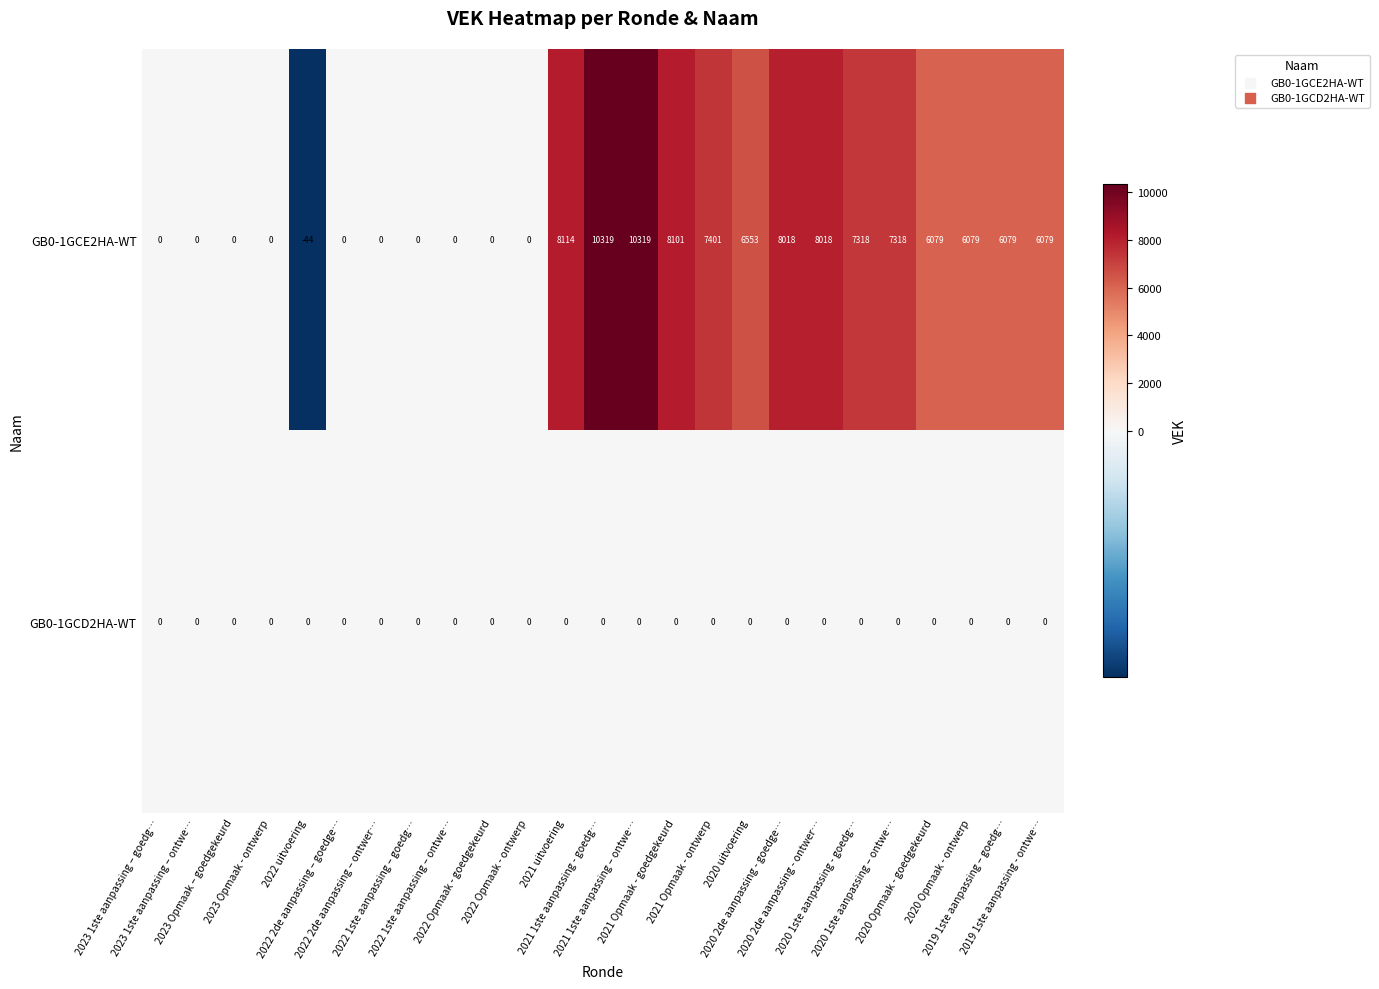

Which series has the widest spread of values?

GB0-1GCE2HA-WT